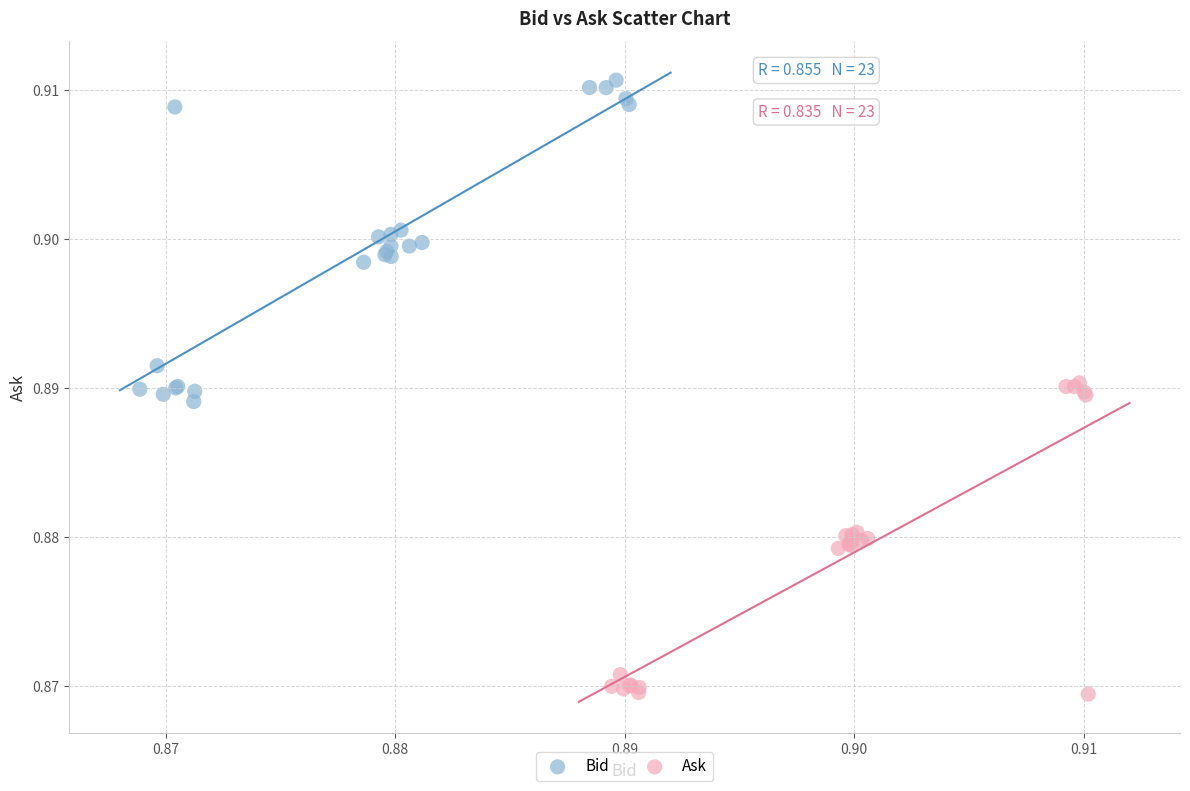

Which series contains the highest Y value?

Bid